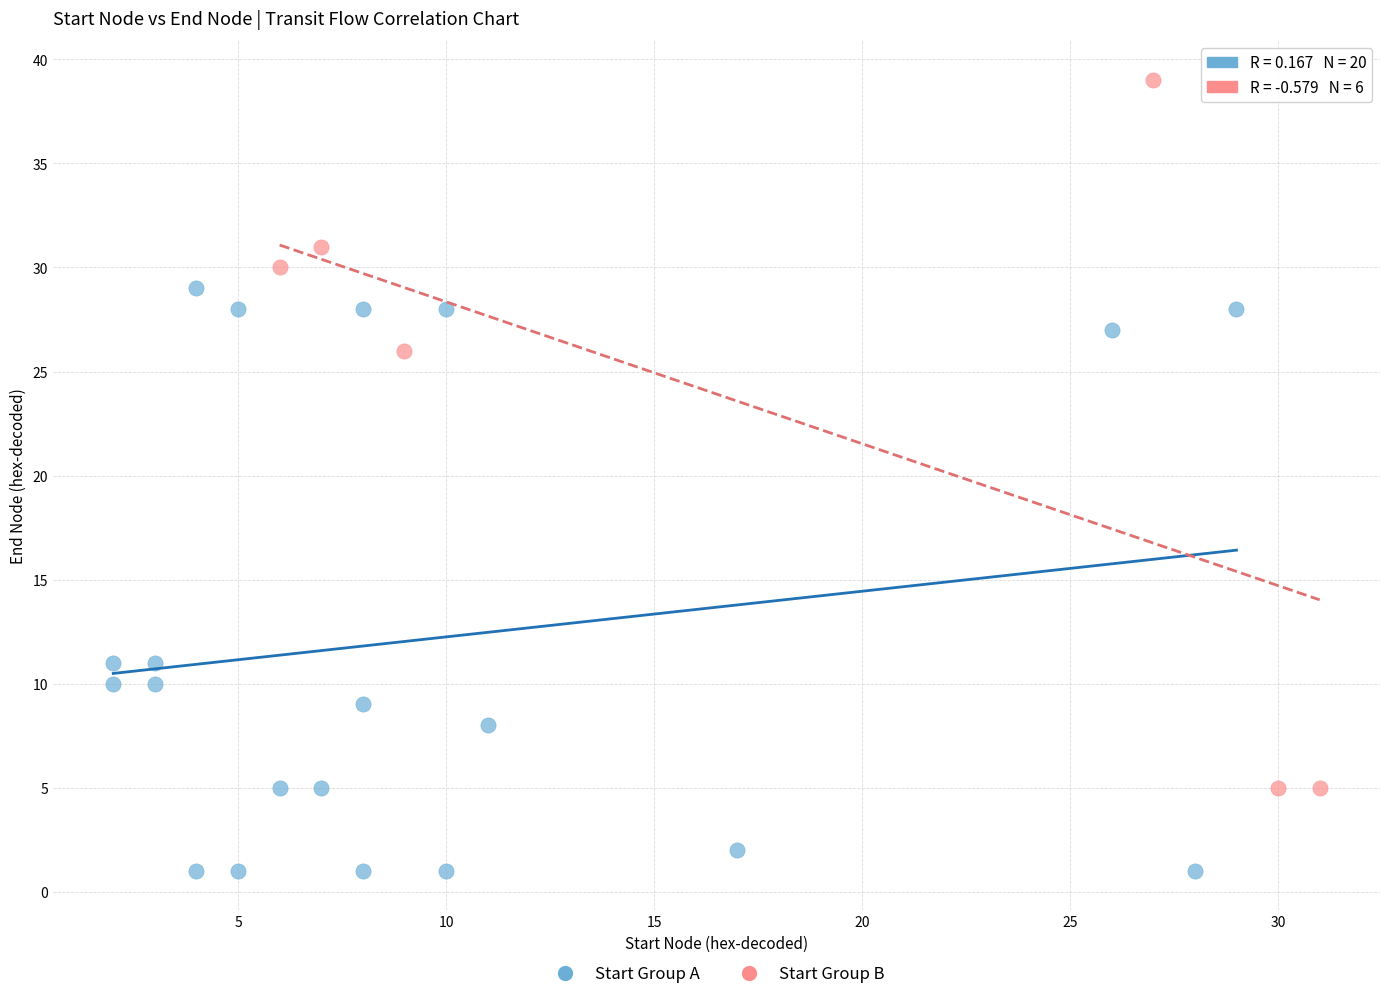

Which series reaches the minimum Y coordinate?

Start Group A